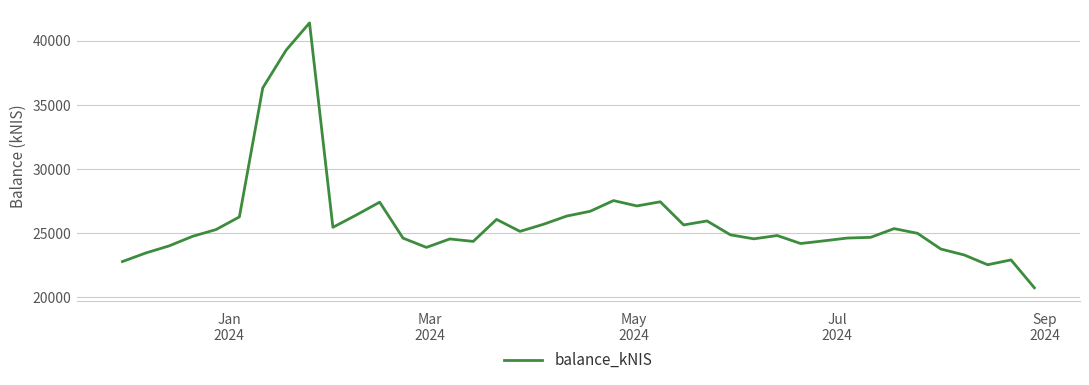

How many lines are shown in the chart?

1